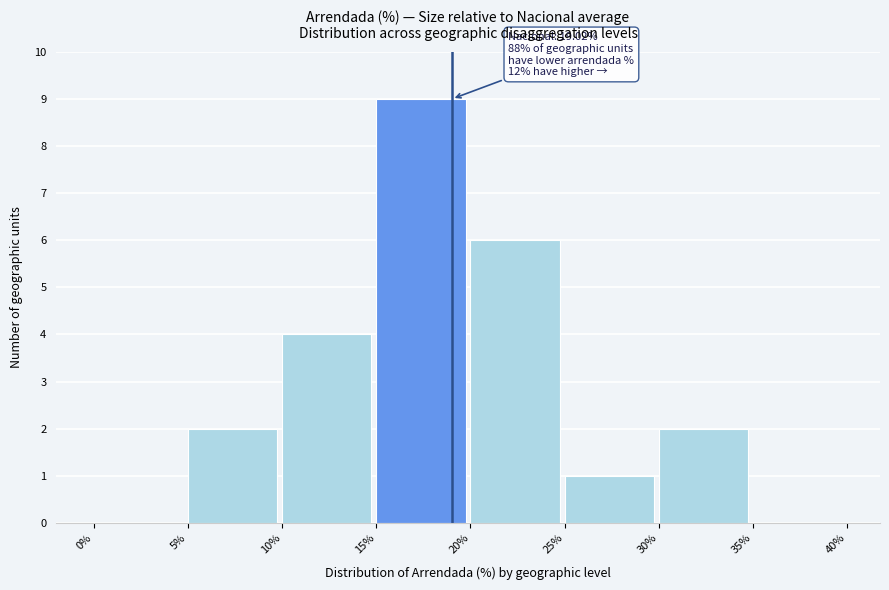

Over which range of the x-axis is the bar tallest?

15% to 20%